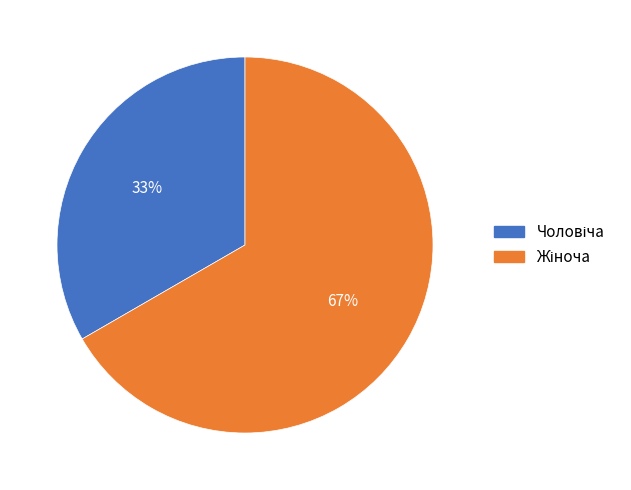

How many segments does this pie chart have?

2